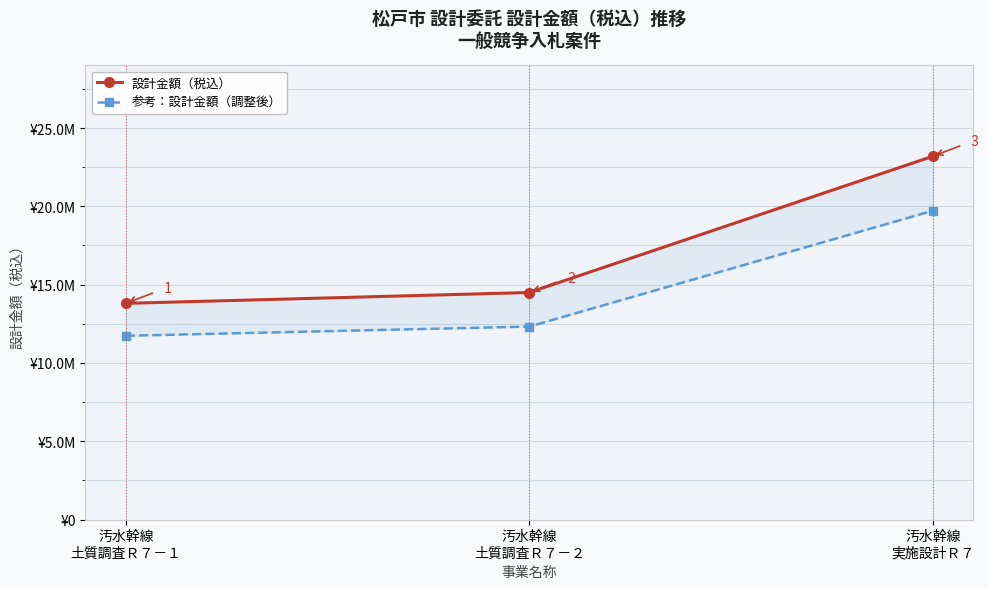

How many values in the 参考：設計金額（調整後） series are below 12323300?

1